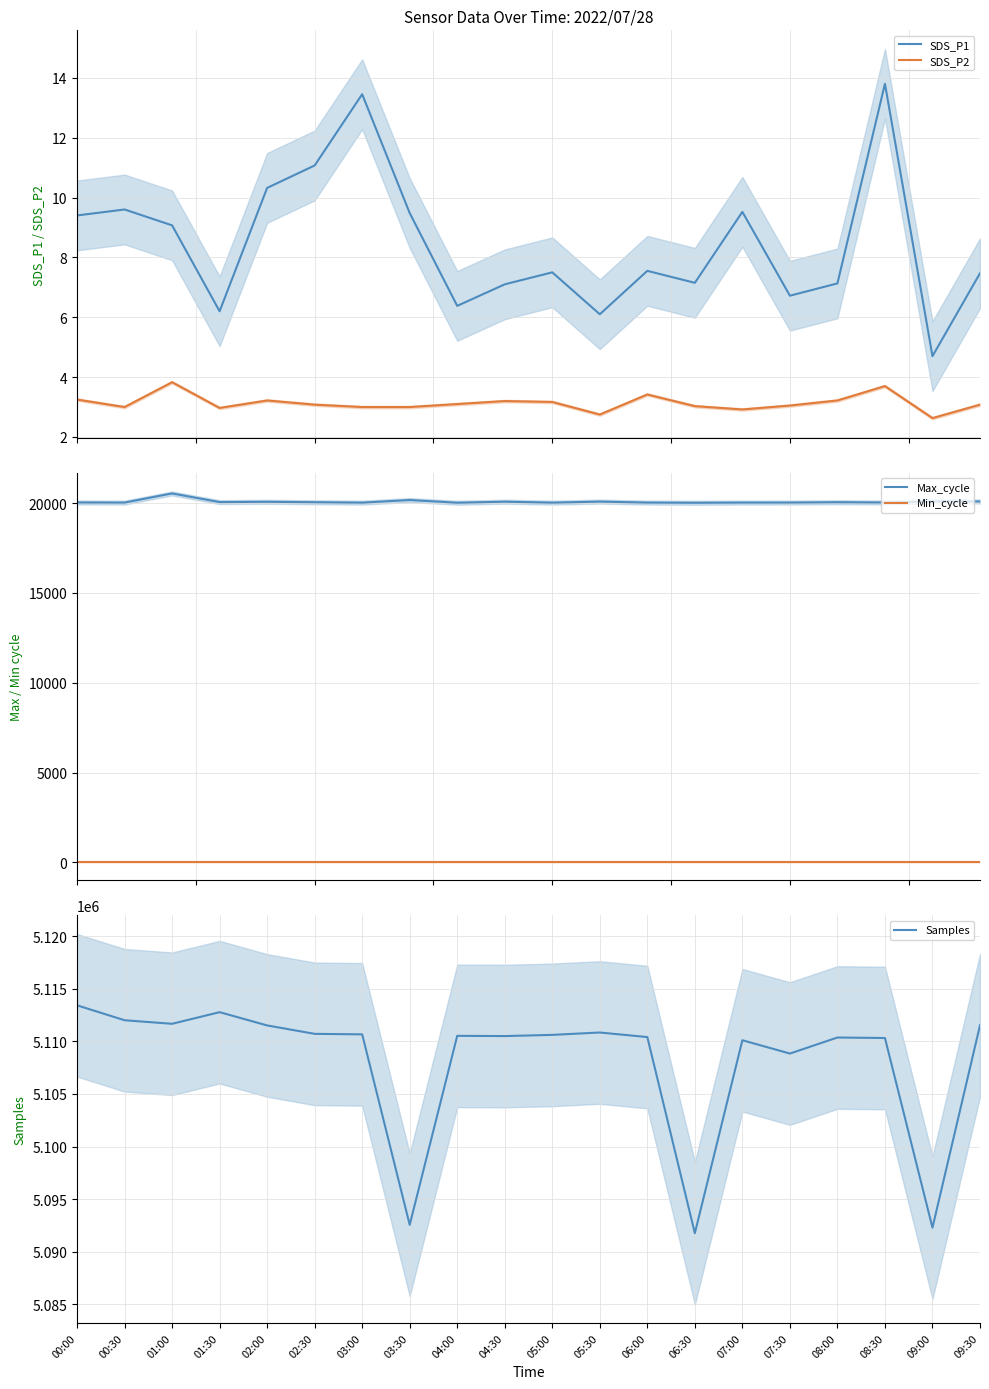

Rank the categories by Max_cycle value from highest to lowest.

01:00, 03:30, 09:00, 09:30, 05:30, 04:30, 02:00, 01:30, 02:30, 08:00, 00:00, 08:30, 07:30, 00:30, 06:00, 07:00, 03:00, 05:00, 04:00, 06:30